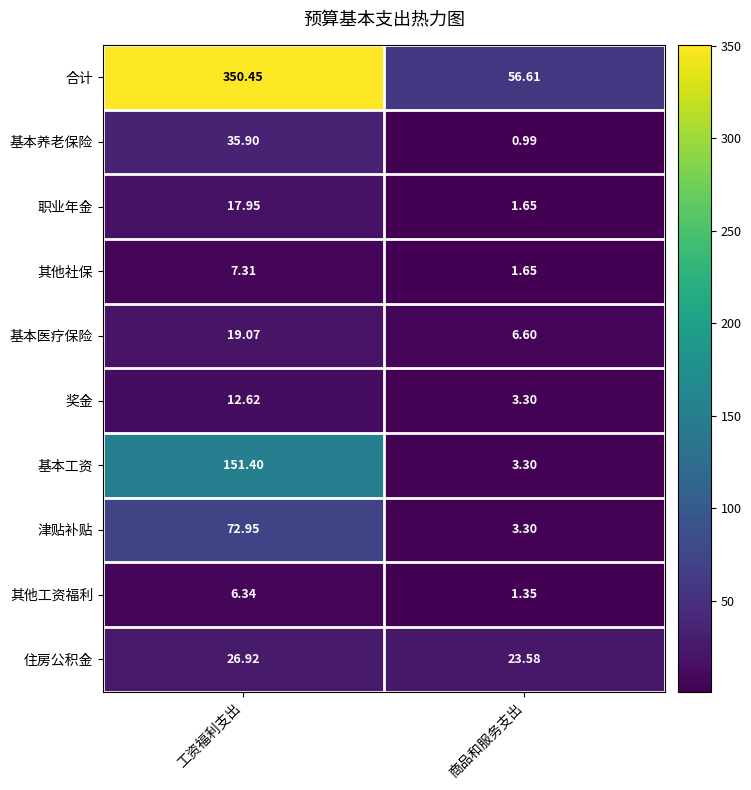

Which series has the largest range (max minus min)?

合计